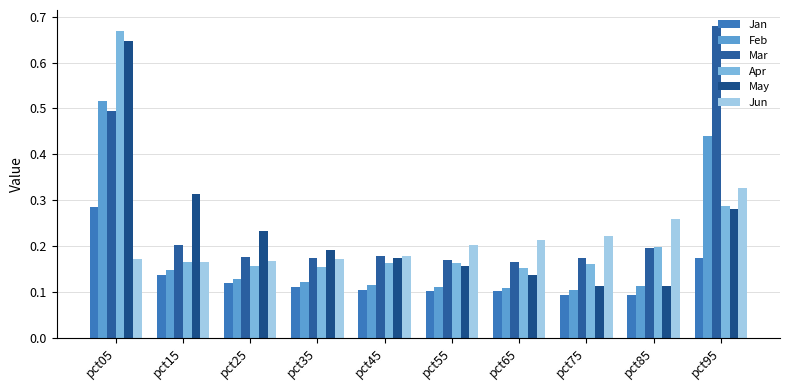

The value of Feb at pct55 is 0.2. True or false?

False